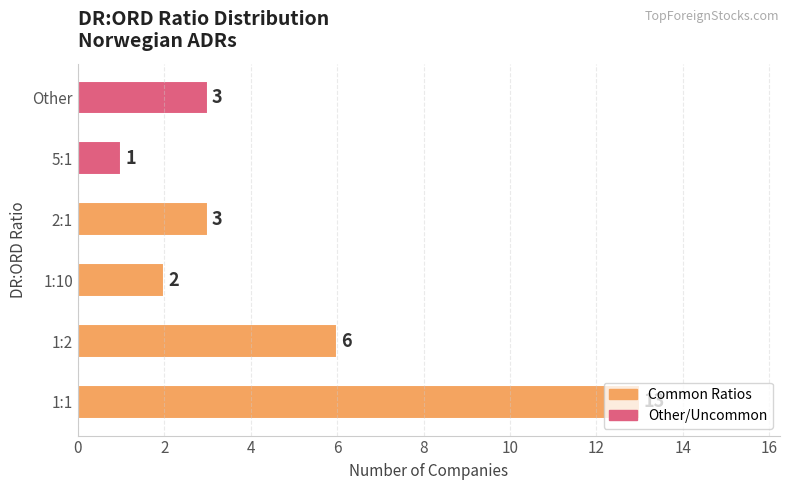

What is the difference between the values at 1:2 and 1:10?

4